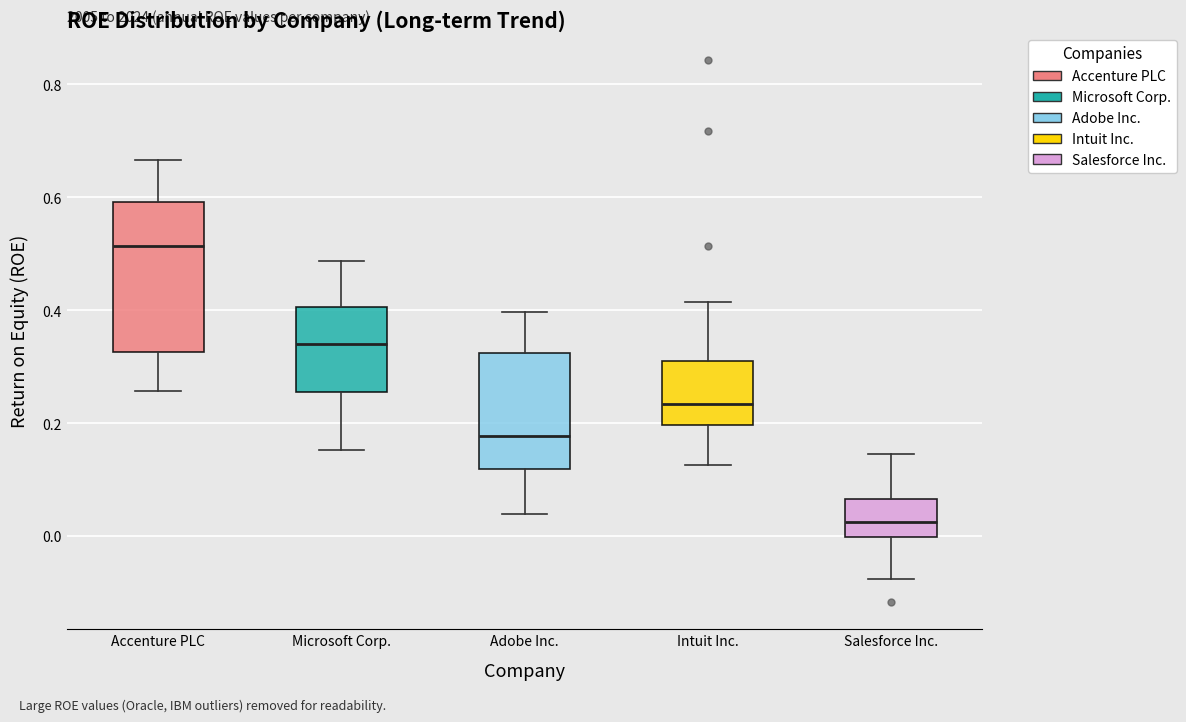

Which box's median line is the highest?

Accenture PLC